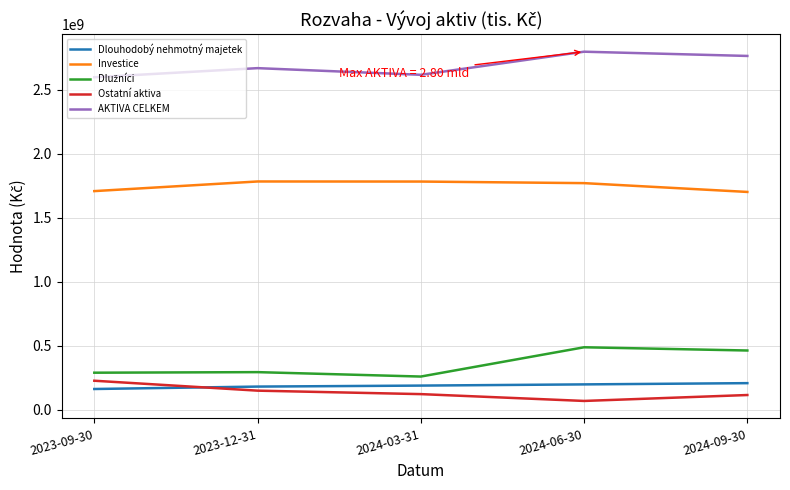

What is the greatest value displayed?

2796403189.8